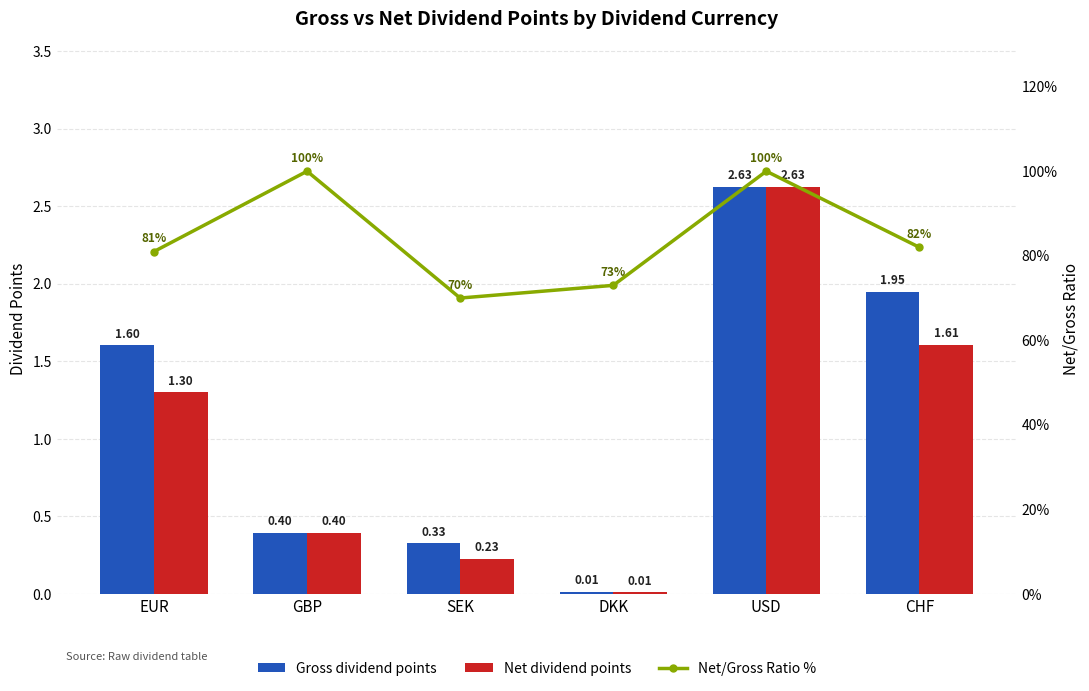

Which category has the lowest value across all series?

DKK